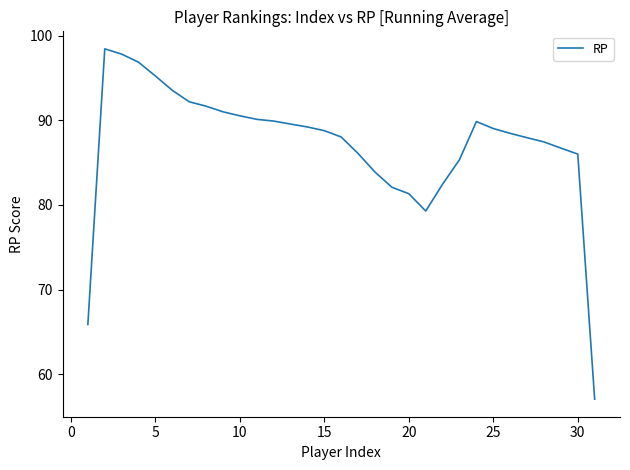

What is the difference between the maximum and minimum values?

41.4